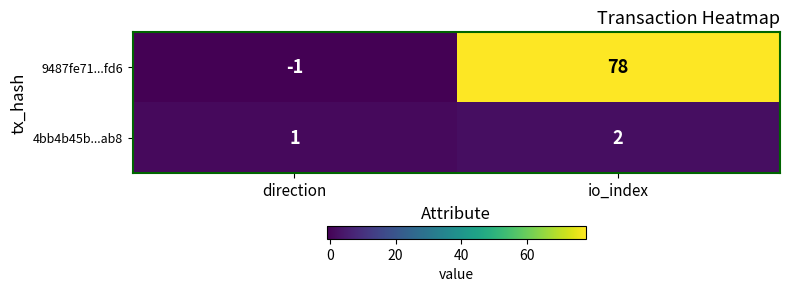

Reading left to right, list all the values displayed in this chart.

9487fe71...fd6: -1	78
4bb4b45b...ab8: 1	2